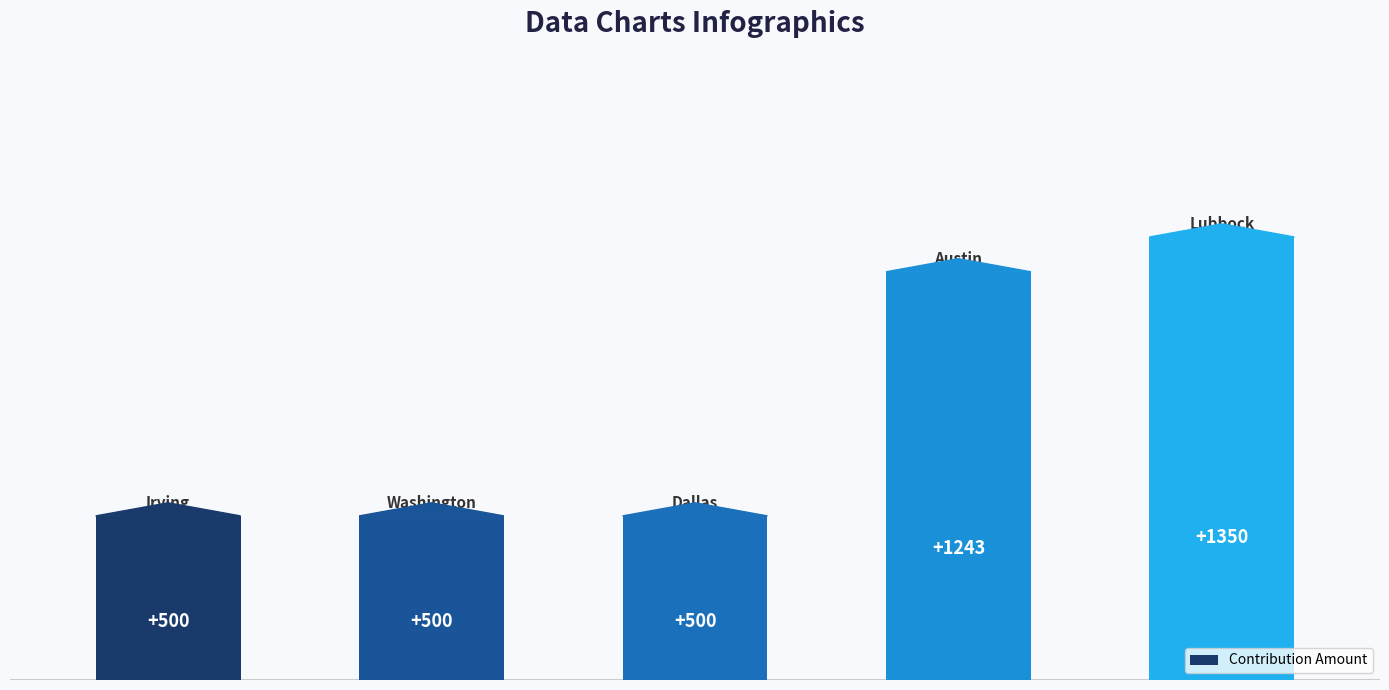

Are the bars grouped side by side (vs. stacked)?

No